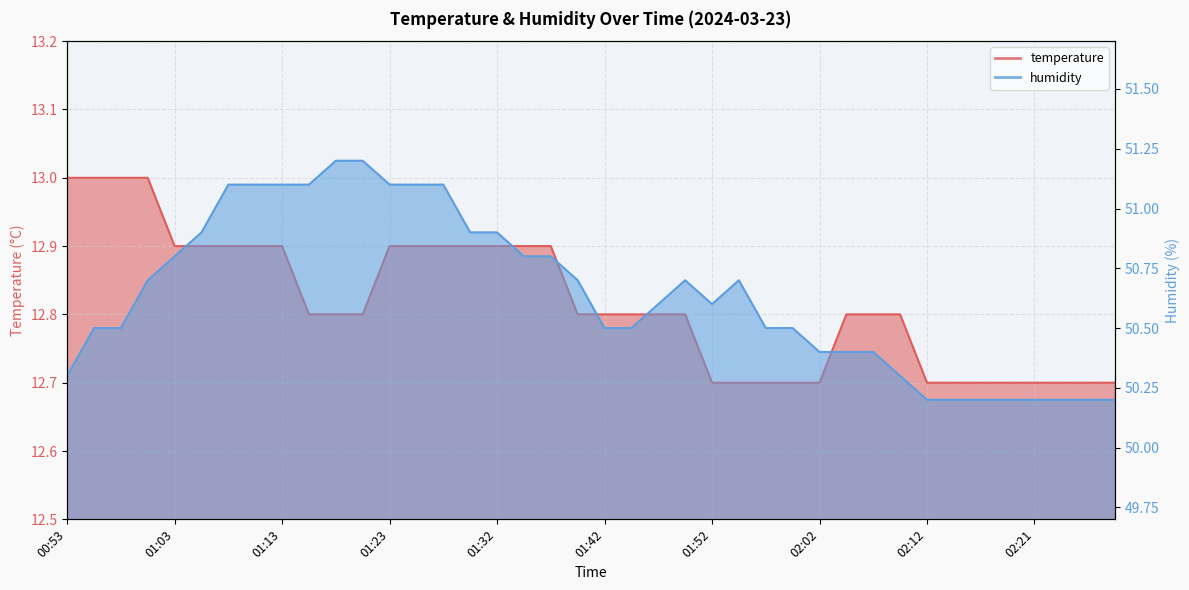

What is the difference between the maximum and minimum values in the temperature series?

0.3